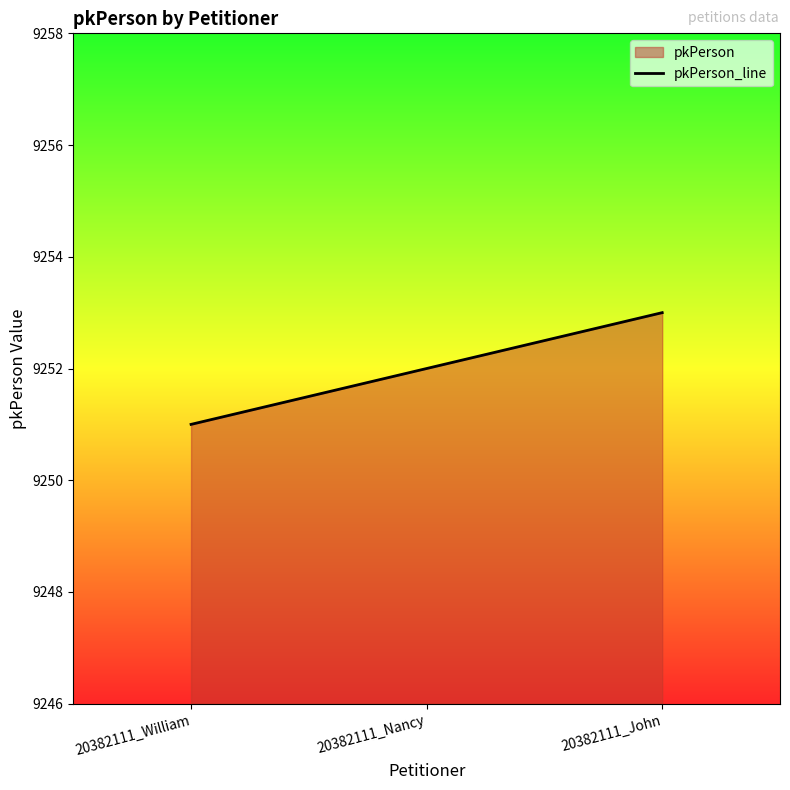

The chart shows a value of 9252 at 20382111_Nancy. True or false?

True